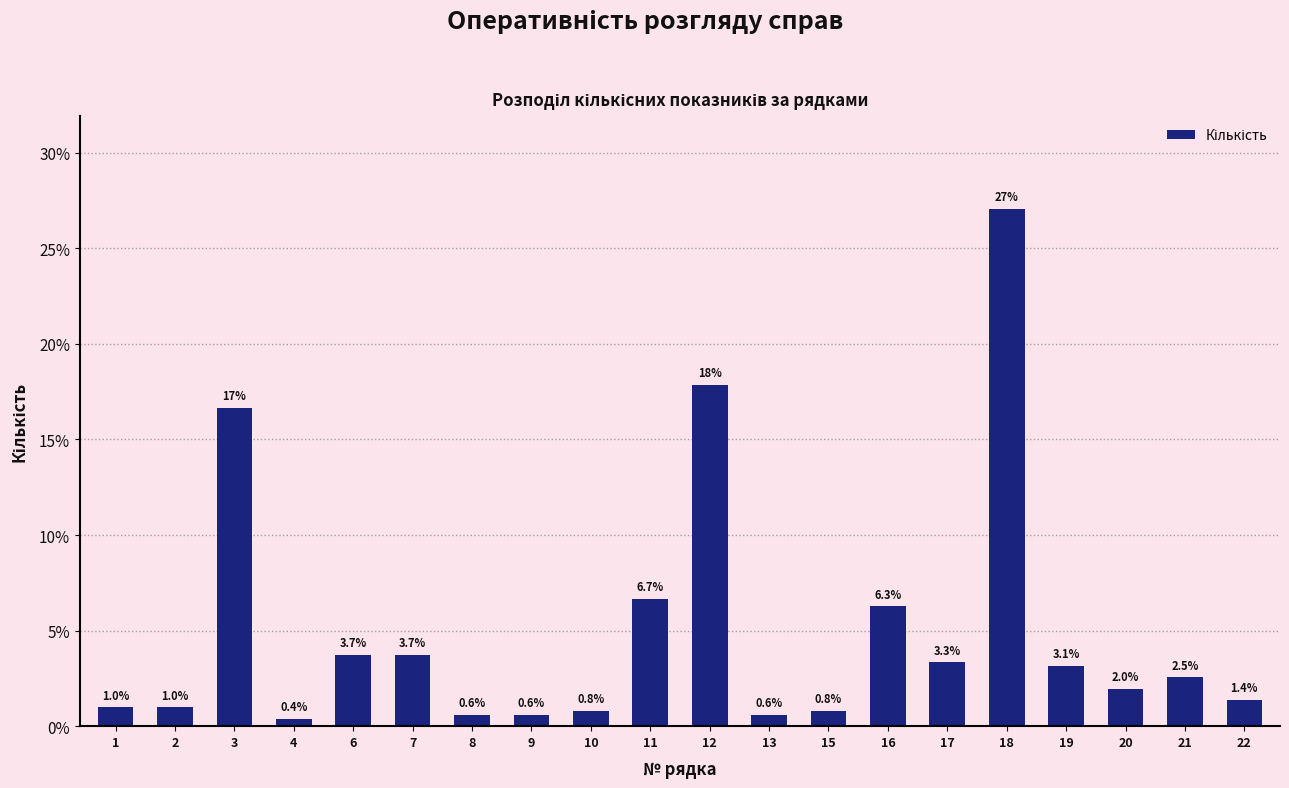

Reading left to right, list all the values displayed in this chart.

1=1.0	2=1.0	3=16.7	4=0.4	6=3.7	7=3.7	8=0.6	9=0.6	10=0.8	11=6.7	12=17.8	13=0.6	15=0.8	16=6.3	17=3.3	18=27.1	19=3.1	20=2.0	21=2.5	22=1.4